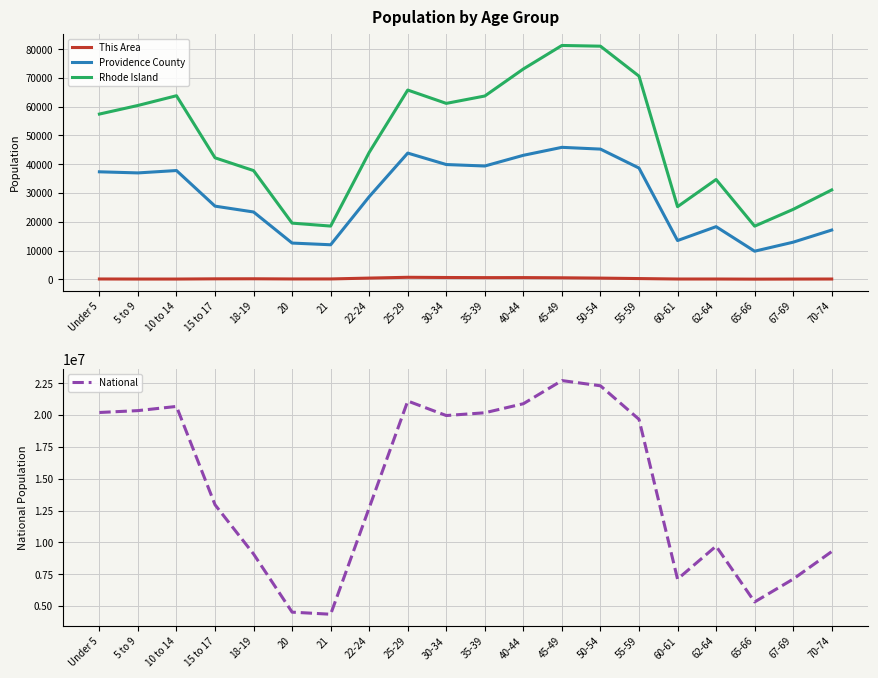

At which label does Providence County reach its minimum?

65-66